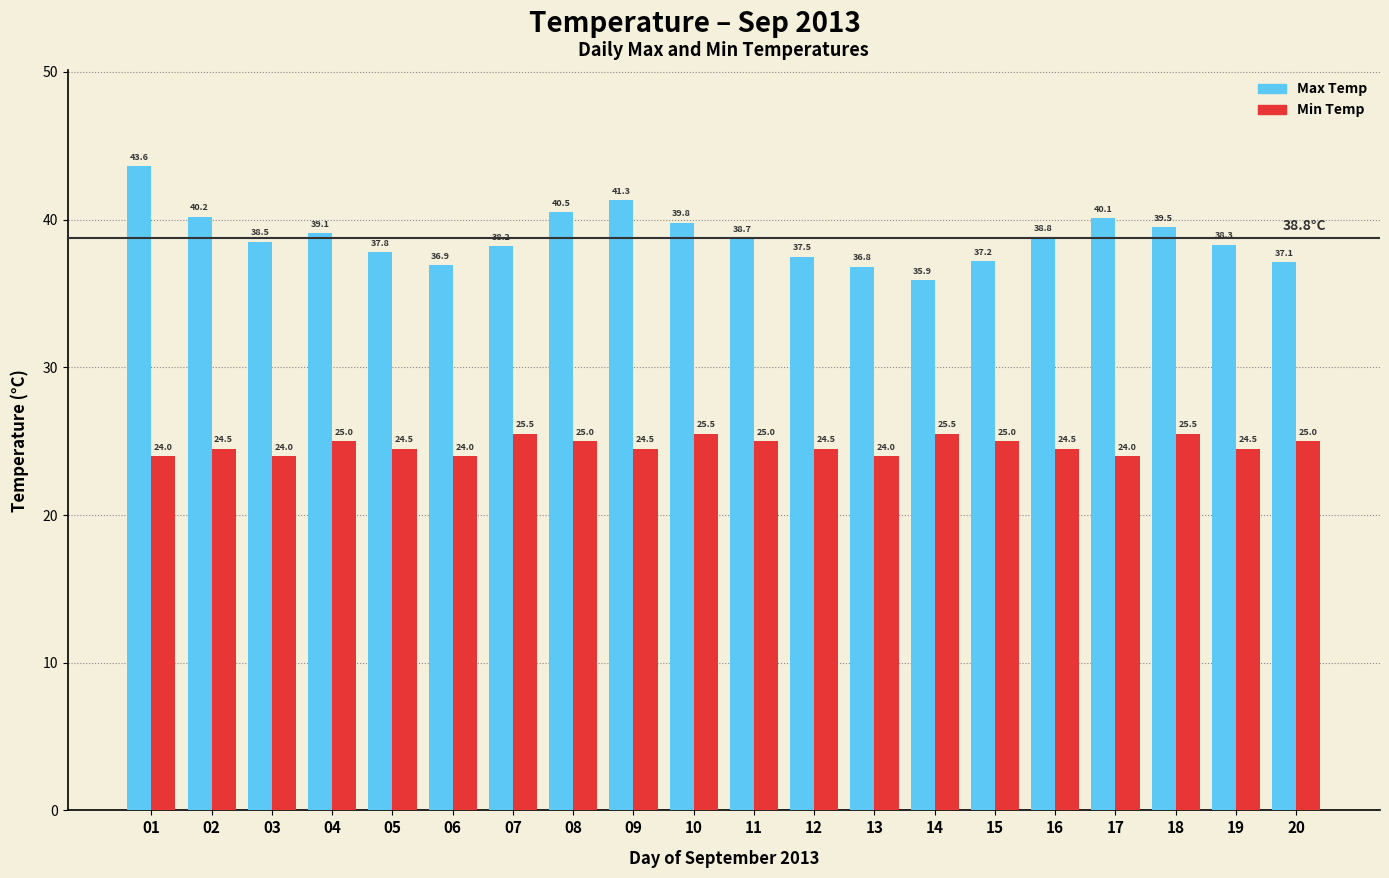

How many data points does each series have?

20